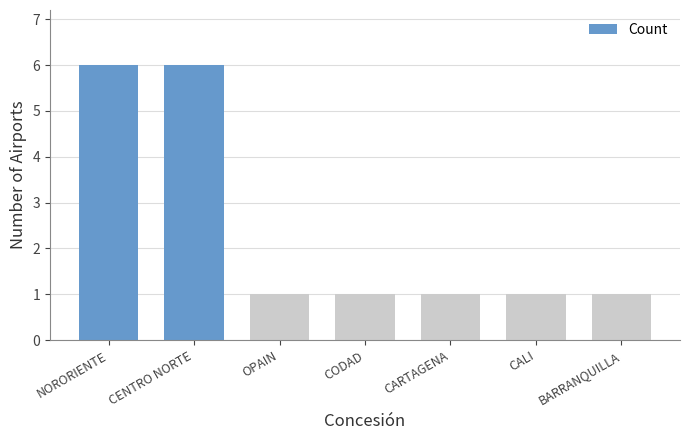

The value at NORORIENTE is 6. True or false?

True